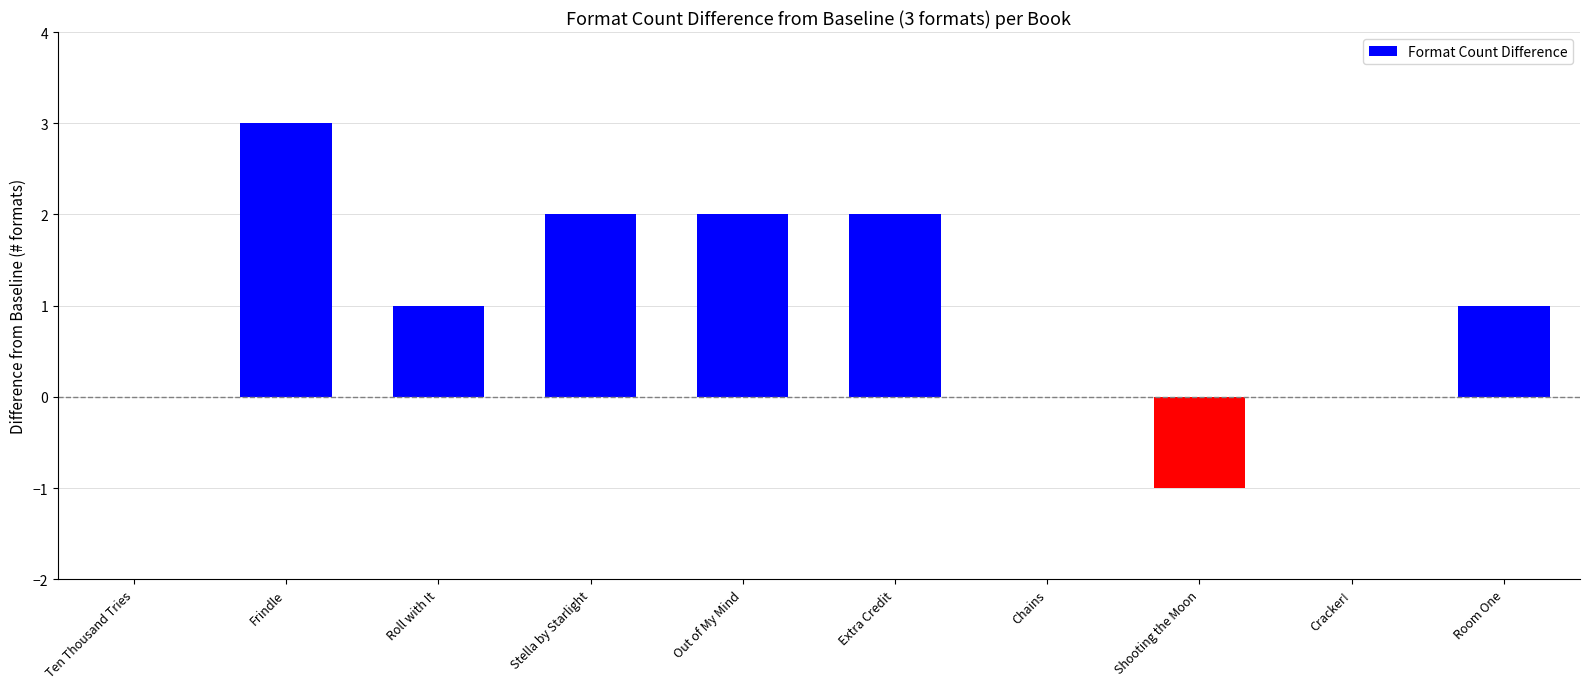

Count the values in the range 0 to 2.

8